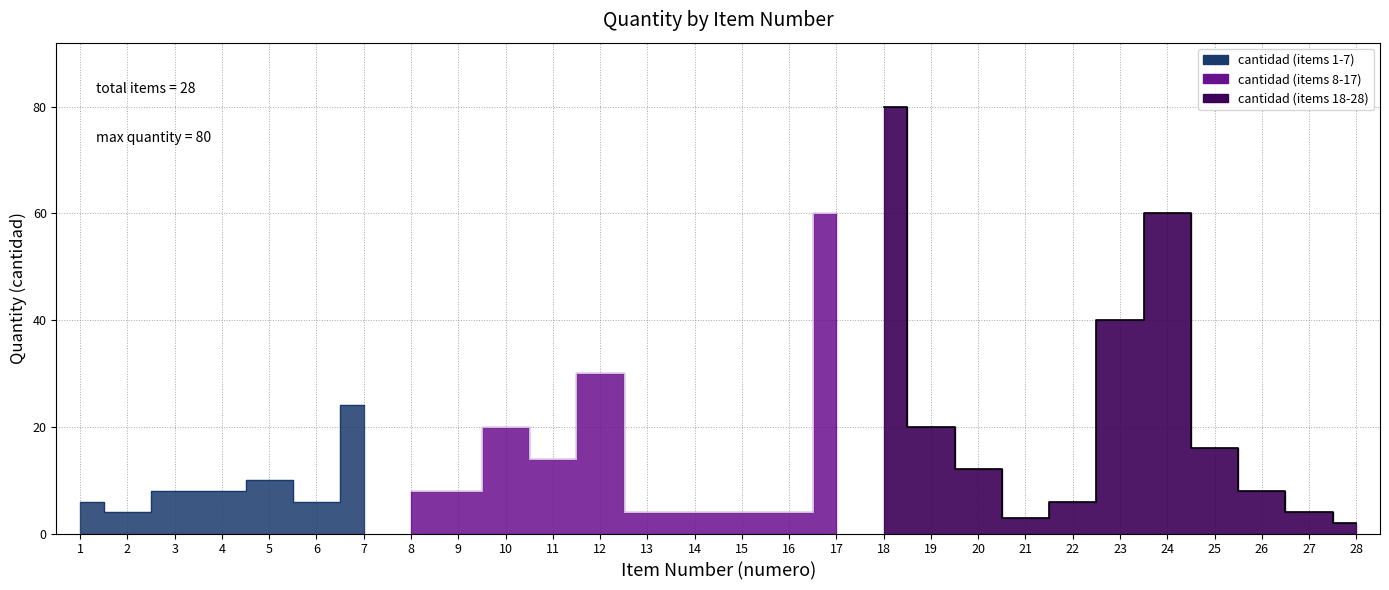

The value at 26 is 8. True or false?

True